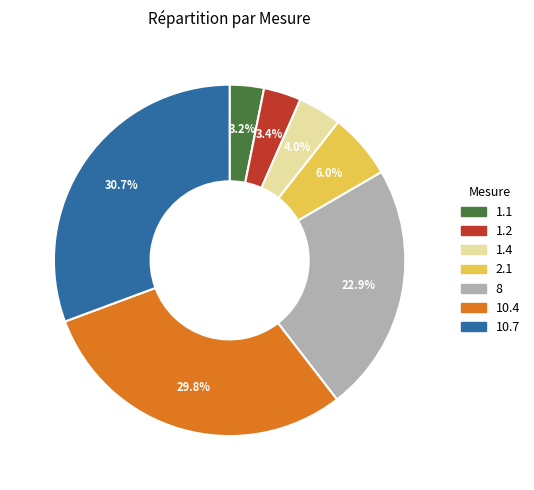

To the nearest percent, what is the difference between the 1.1 and 2.1 slice percentages?

3%